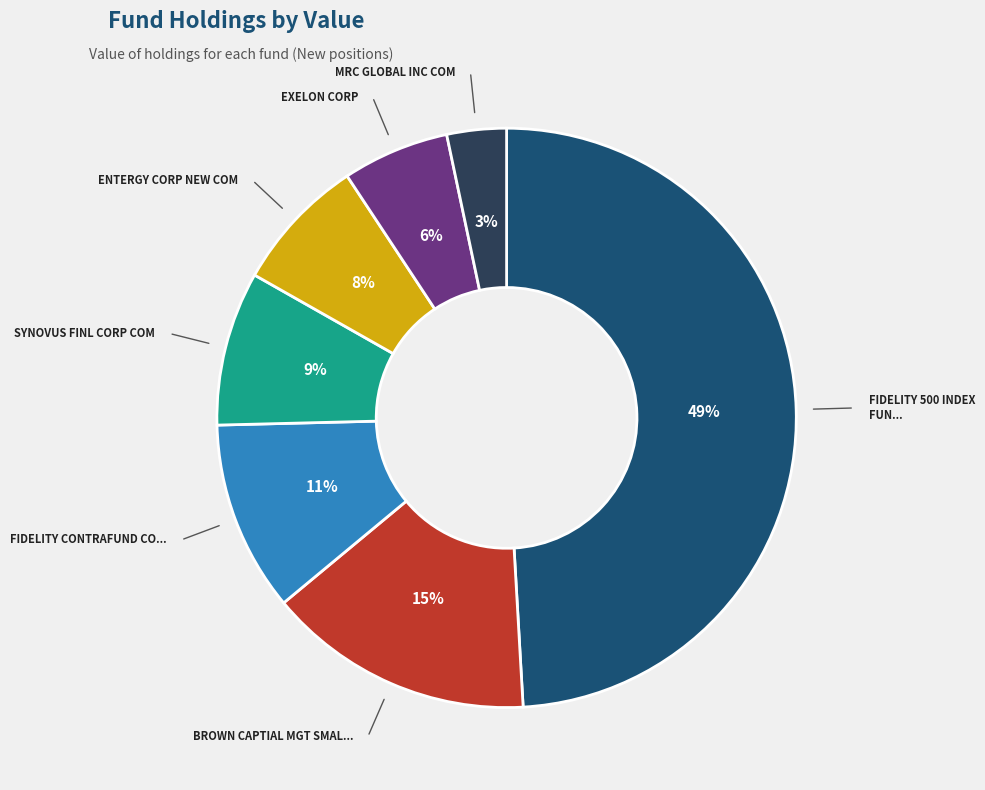

To the nearest percent, what is the average slice percentage?

14%